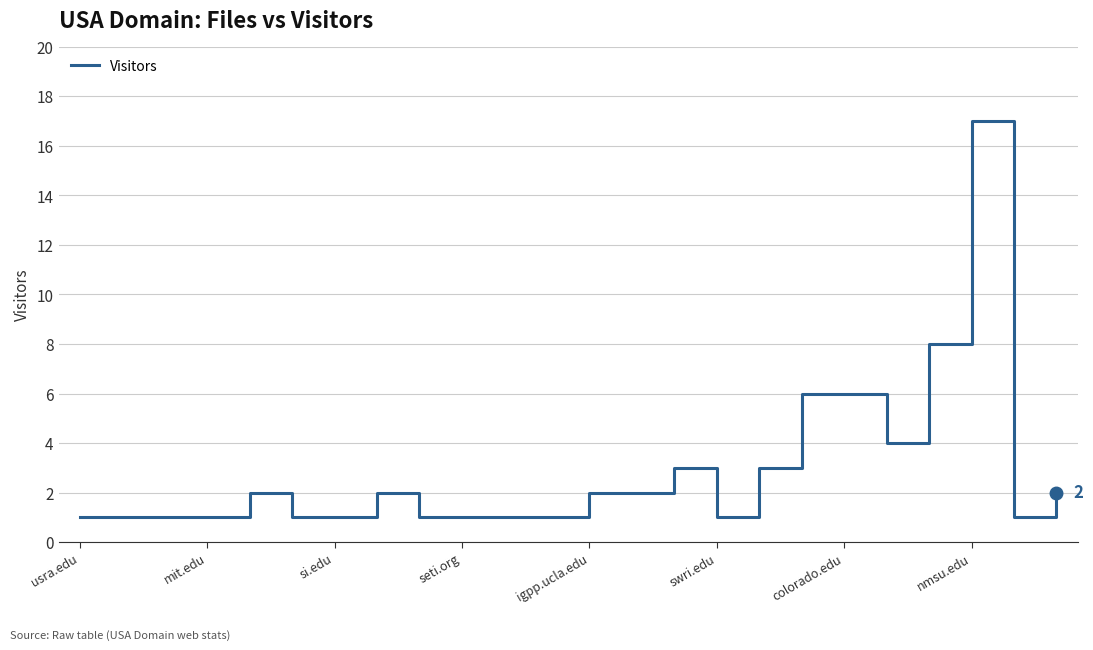

What is the maximum value shown in the chart?

17